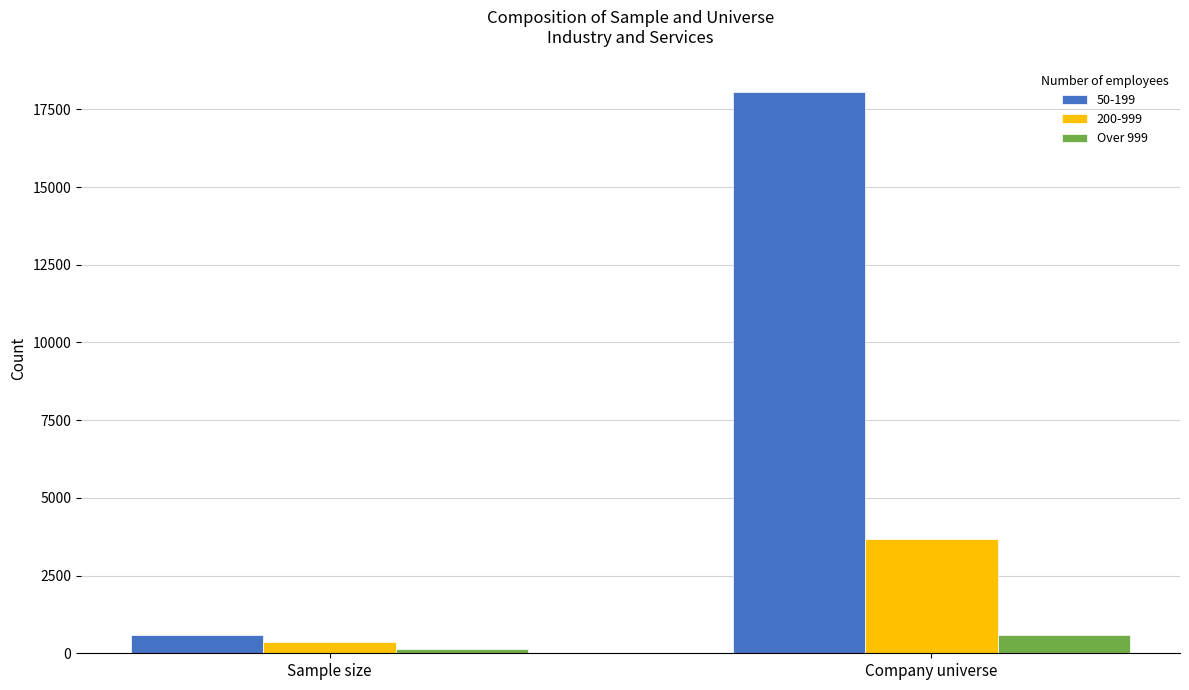

What position from the left is Sample size?

1